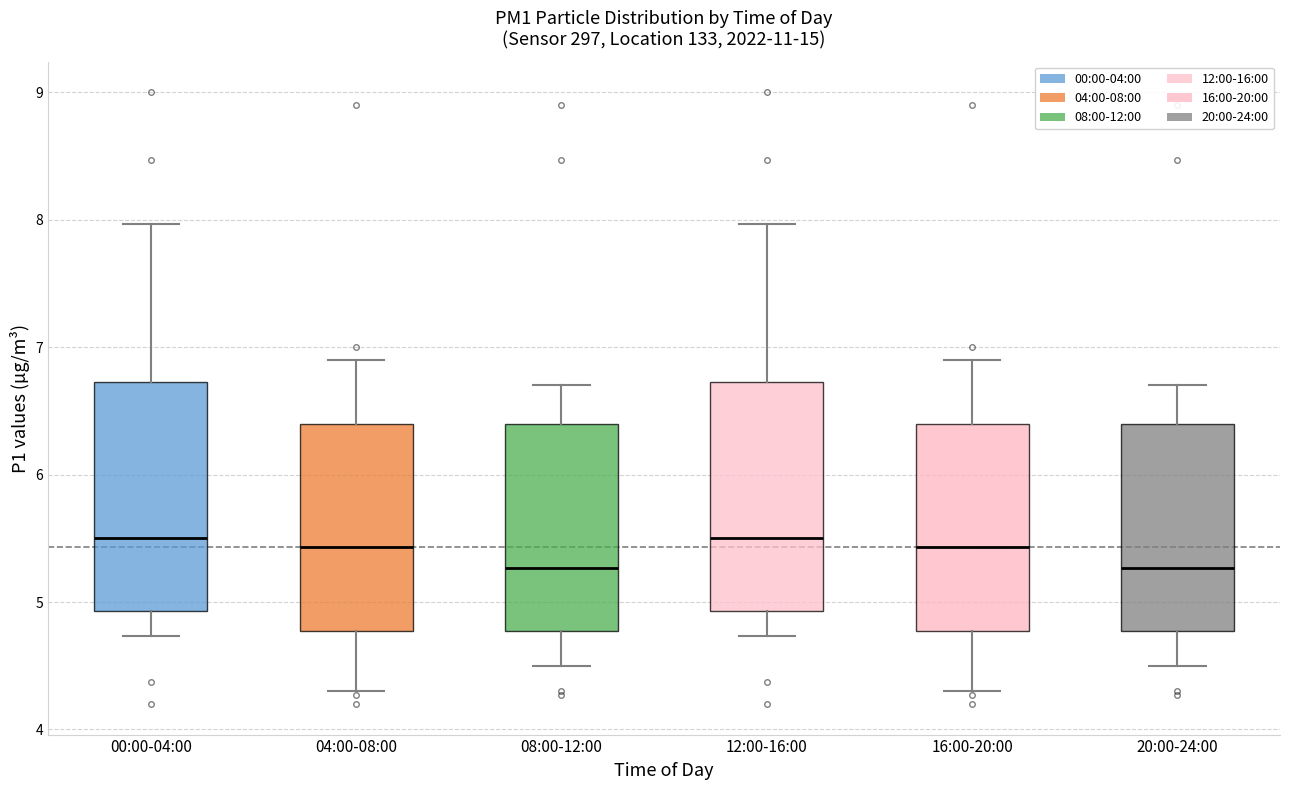

Reading left to right, transcribe this box plot: for each box, give where its median line is, the range the box spans, and where its two whiskers end, as read against the y-axis. The values are not printed on the chart, so give them approximately, as read against the axis.

00:00-04:00: median 5.5, box 4.9 to 6.7, whiskers 4.7 to 8.0
04:00-08:00: median 5.4, box 4.8 to 6.4, whiskers 4.3 to 6.9
08:00-12:00: median 5.3, box 4.8 to 6.4, whiskers 4.5 to 6.7
12:00-16:00: median 5.5, box 4.9 to 6.7, whiskers 4.7 to 8.0
16:00-20:00: median 5.4, box 4.8 to 6.4, whiskers 4.3 to 6.9
20:00-24:00: median 5.3, box 4.8 to 6.4, whiskers 4.5 to 6.7